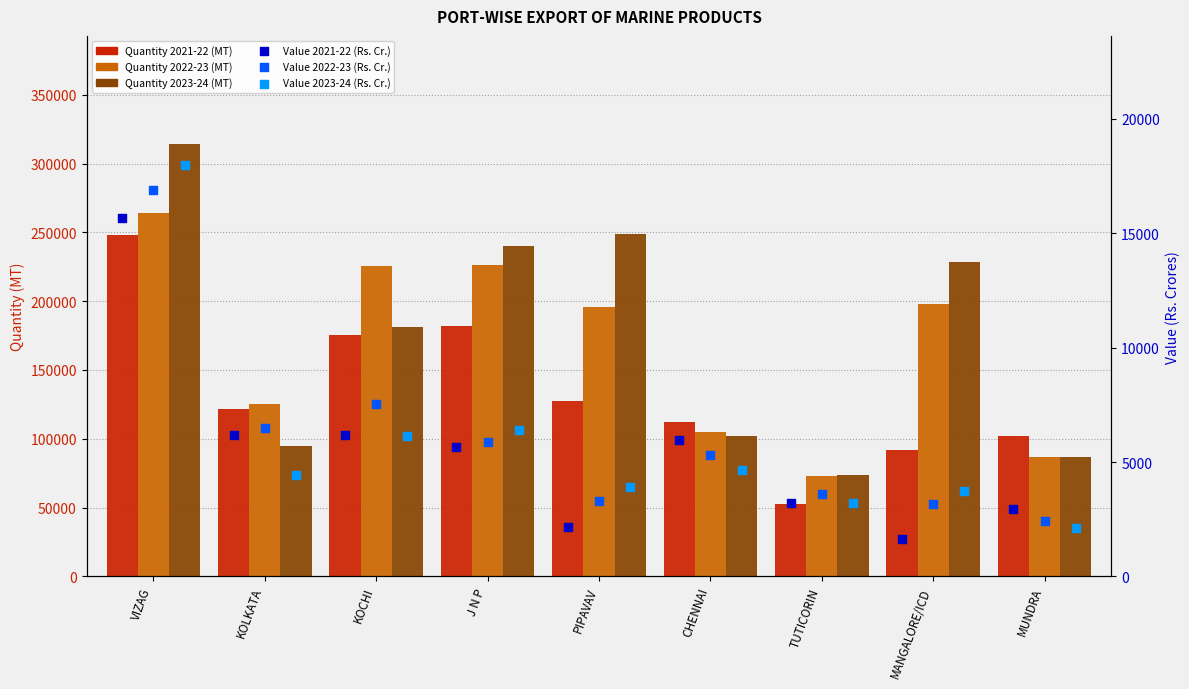

What are all the series names shown in the legend?

Quantity 2021-22 (MT), Quantity 2022-23 (MT), Quantity 2023-24 (MT), Value 2021-22 (Rs. Cr.), Value 2022-23 (Rs. Cr.), Value 2023-24 (Rs. Cr.)